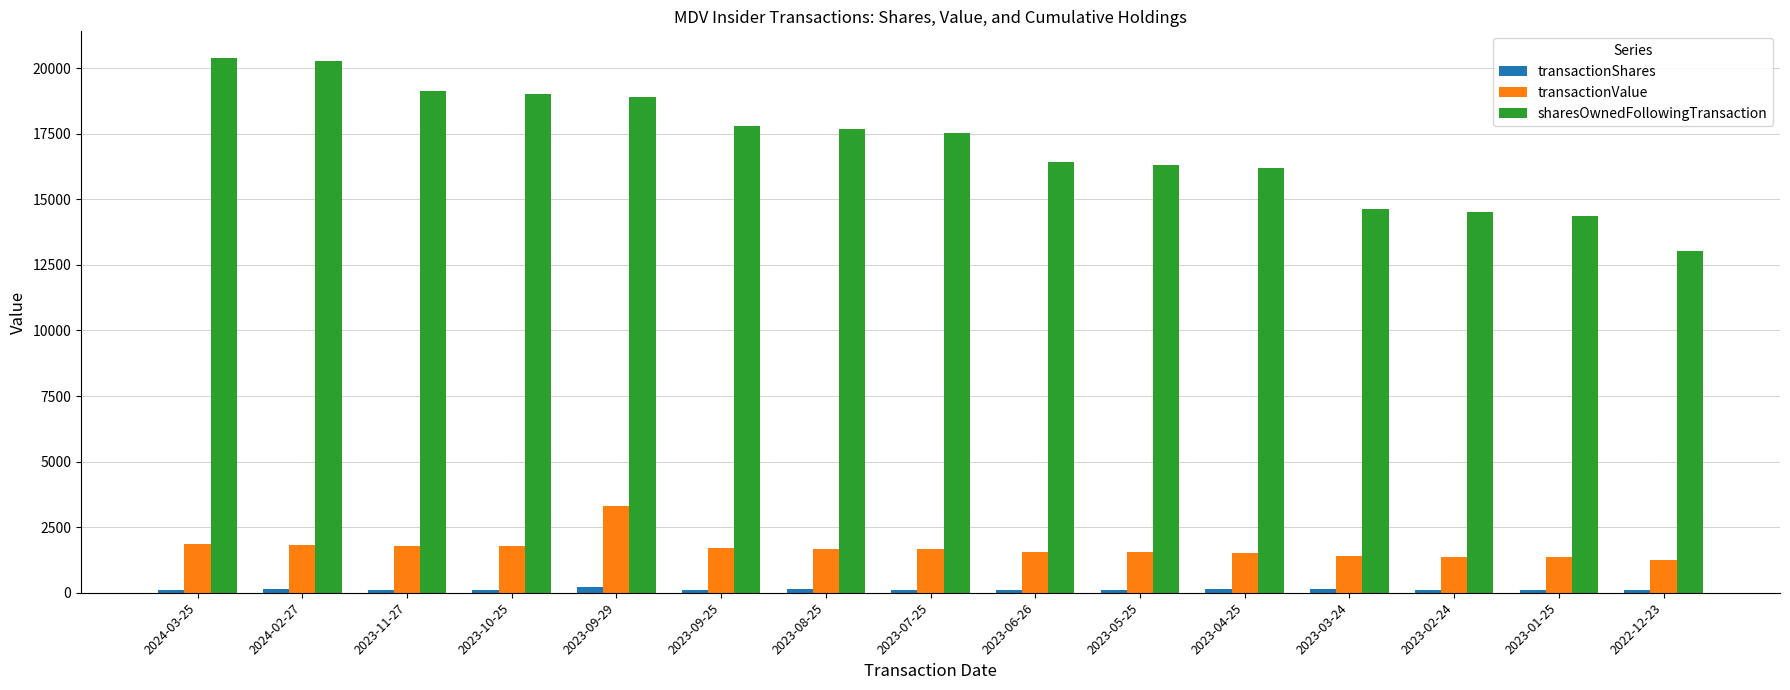

What is the difference between the maximum and second lowest values in the transactionValue series?

1946